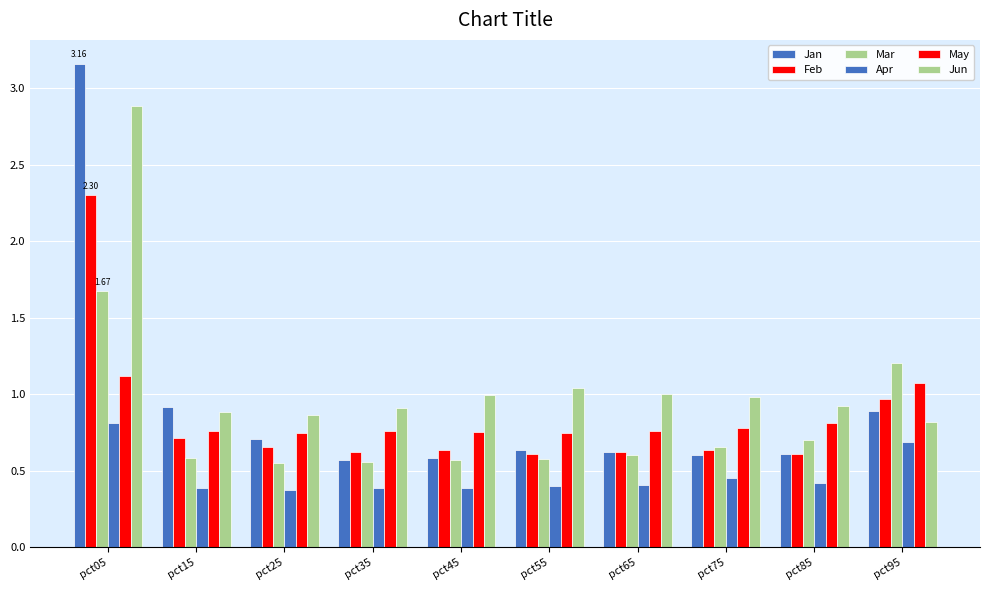

Count the number of categories in the chart.

10